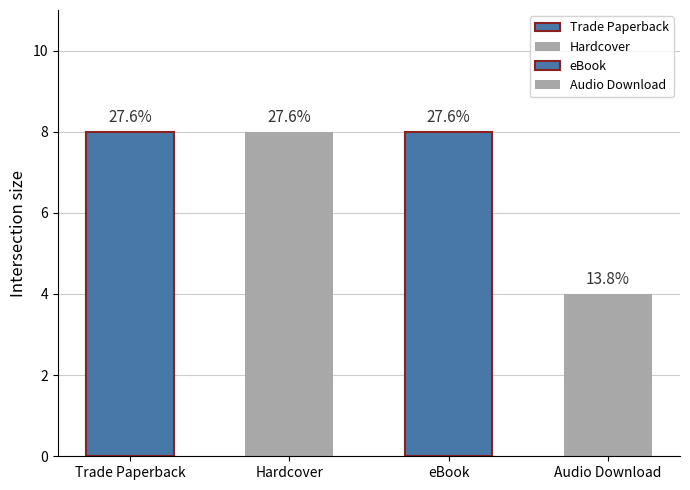

What is the change in value from Trade Paperback to Audio Download?

-4